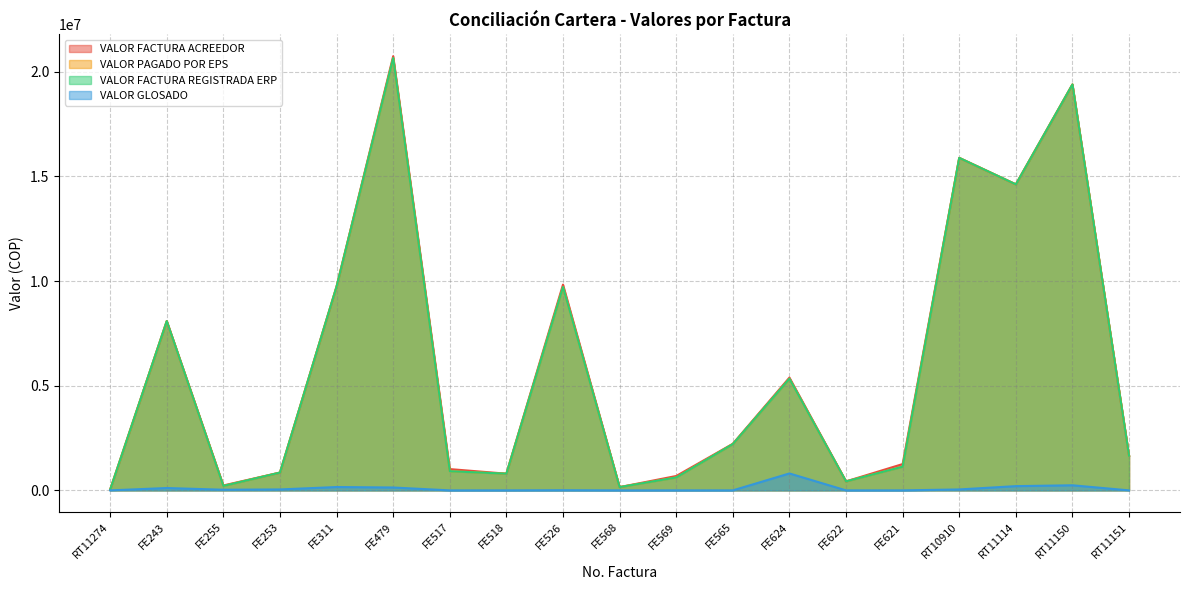

Reading right to left, list all the values displayed in this chart.

VALOR FACTURA ACREEDOR: 1655049	19392090	14618470	15884155	1257500	430240	5389069	2225561	687500	156851	9831698	797874	1017400	20743772	9739307	851364	236000	8087496	33440
VALOR PAGADO POR EPS: 1655049	19392090	14618470	15884155	1131500	430240	5335269	2212761	618500	156851	9717298	797874	915300	20655672	9739307	851364	212300	8087496	34200
VALOR FACTURA REGISTRADA ERP: 1655049	19392090	14618470	15884155	1131500	430240	5335269	2212761	618500	156851	9717298	797874	915300	20655672	9739307	851364	212300	8087496	34200
VALOR GLOSADO: 0	243601	203080	45000	0	0	809255	0	0	0	7404	0	0	137934	160010	45000	31000	112681	0